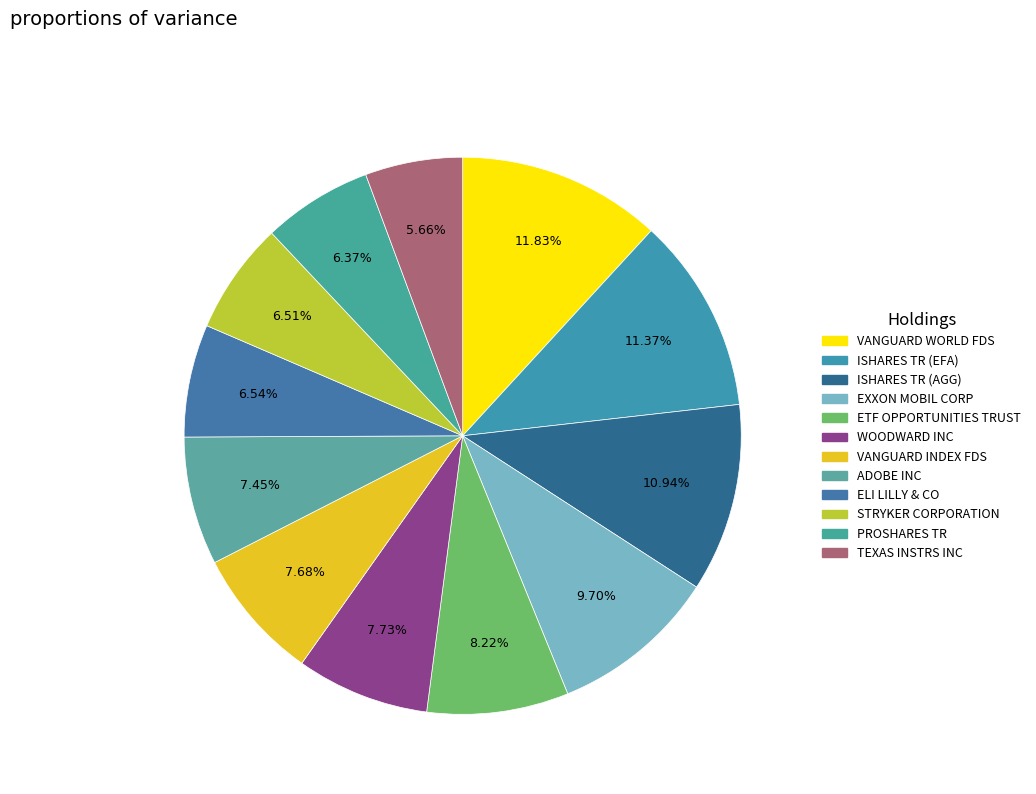

To the nearest percent, what percentage of the pie is WOODWARD INC?

8%